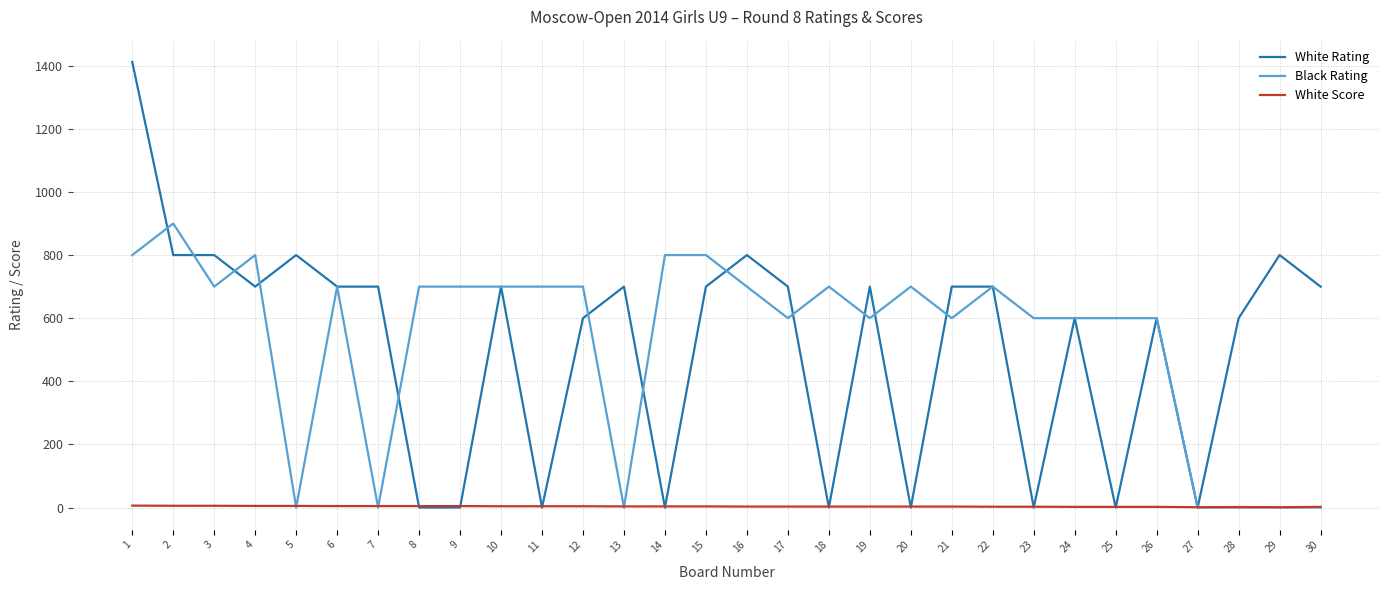

True or false: White Rating has a value of 700.0 at 17.

True